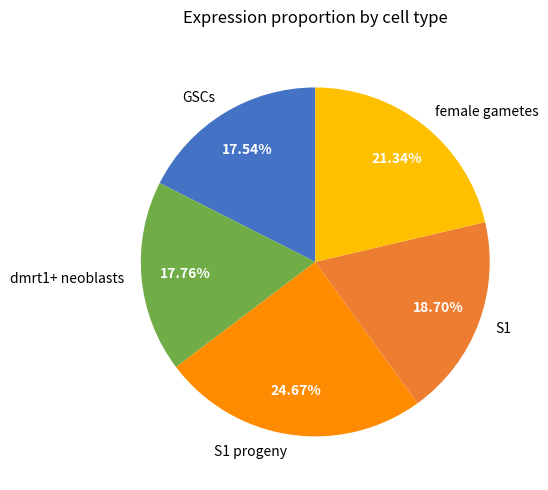

How many segments does this pie chart have?

5